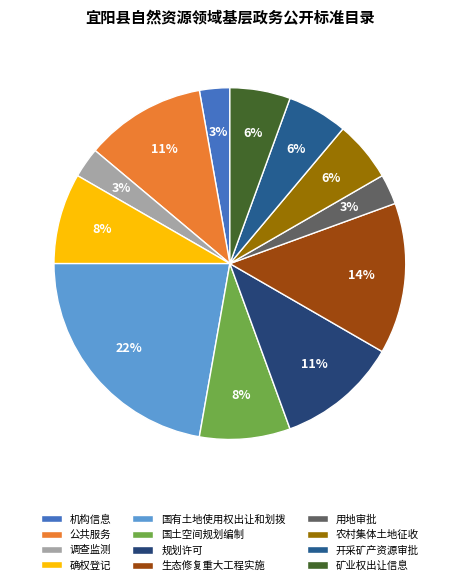

What is the ratio of the value at 国土空间规划编制 to the value at 确权登记?

1.0